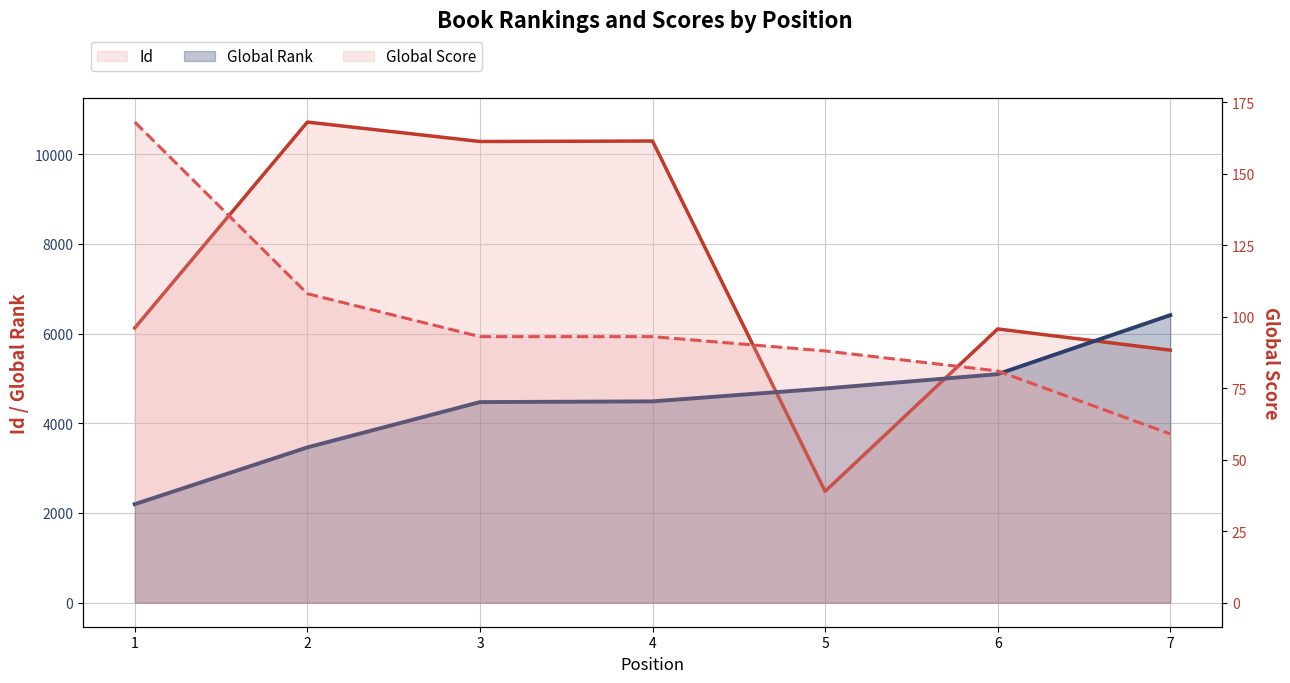

True or false: Global Score has a value of 93 at 3.

True